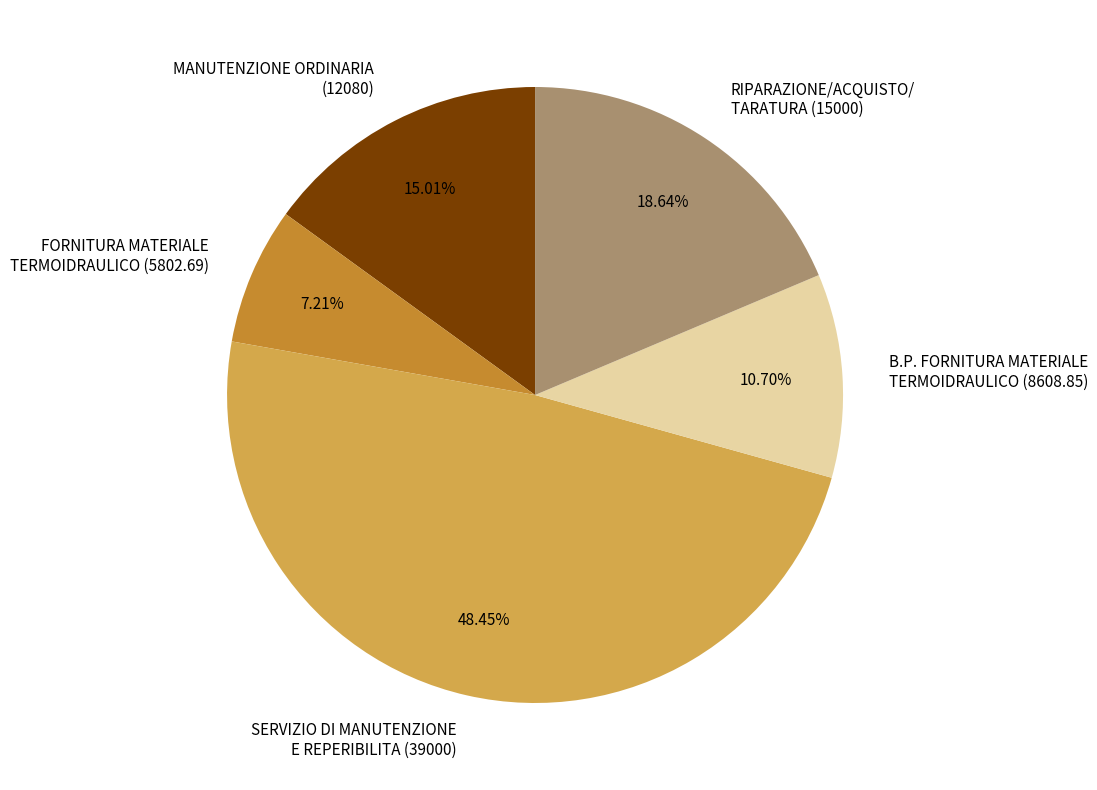

Which has a higher value, SERVIZIO DI MANUTENZIONE E REPERIBILITA (39000) or RIPARAZIONE/ACQUISTO/ TARATURA (15000)?

SERVIZIO DI MANUTENZIONE E REPERIBILITA (39000)